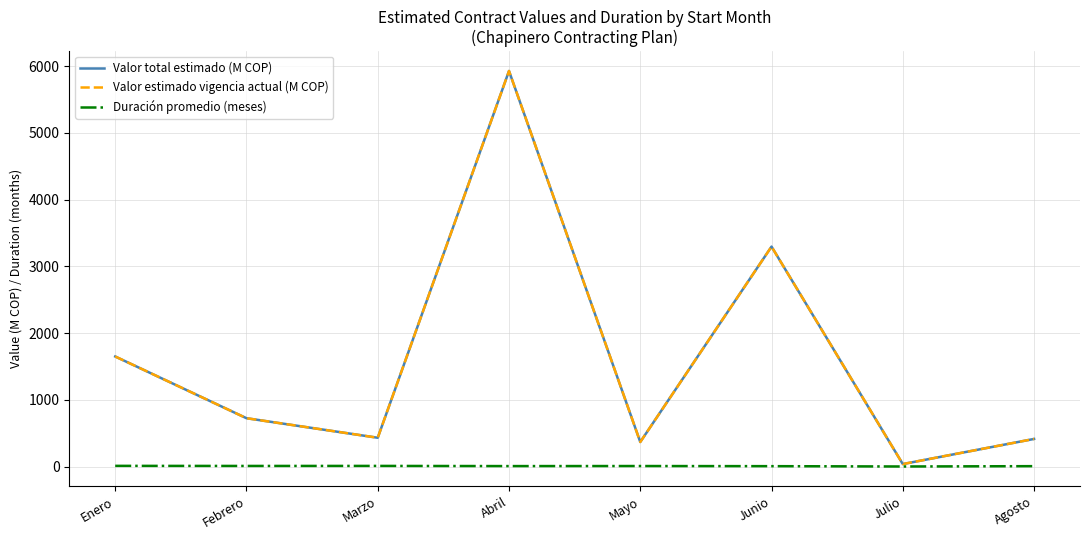

What is the spread (max minus min) of values at Mayo?

360.0